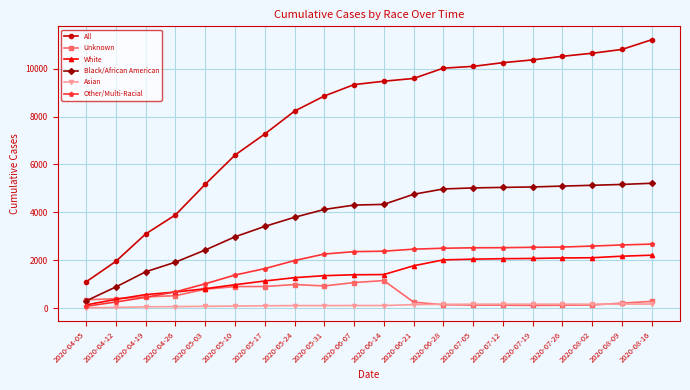

What is the sum of all White values?

28607